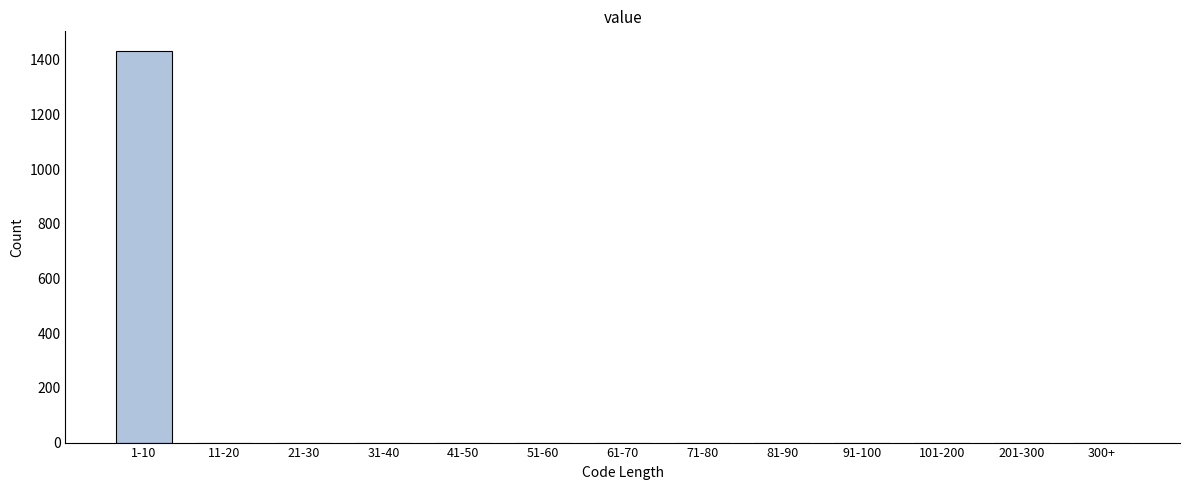

Reading left to right, transcribe all the data shown in this chart.

1-10=1433	11-20=0	21-30=0	31-40=0	41-50=0	51-60=0	61-70=0	71-80=0	81-90=0	91-100=0	101-200=0	201-300=0	300+=0